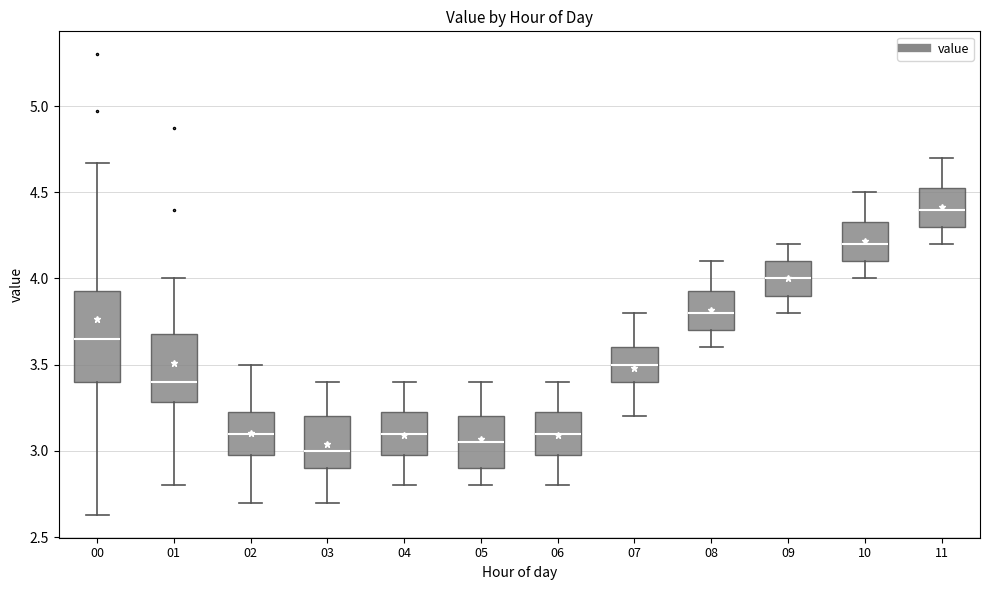

Where is the lower edge of the box at x = 00 on the y-axis? The values are not printed on the chart, so give them approximately, as read against the axis.

3.40